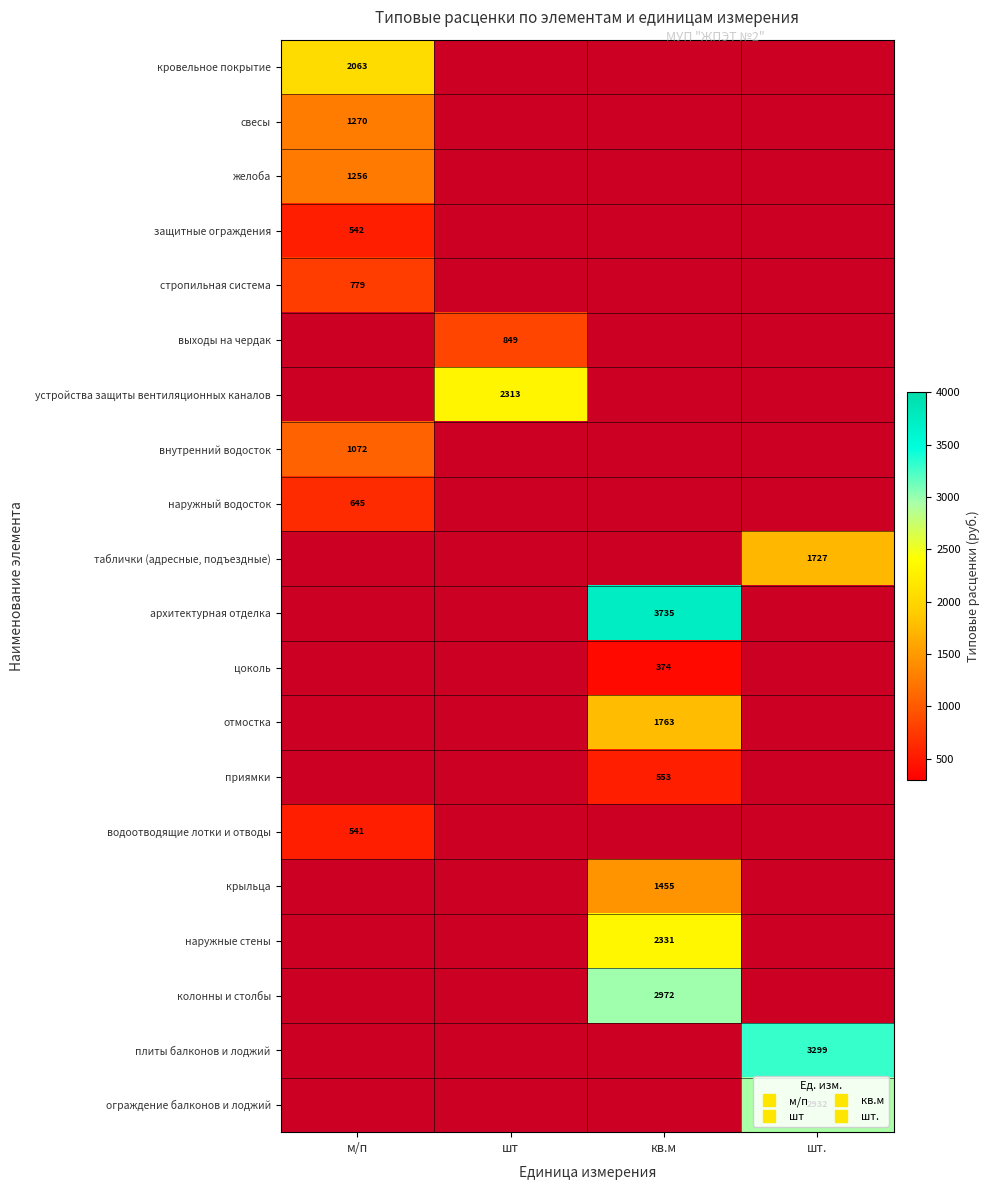

The value of ограждение балконов и лоджий at кв.м is 0.0. True or false?

True